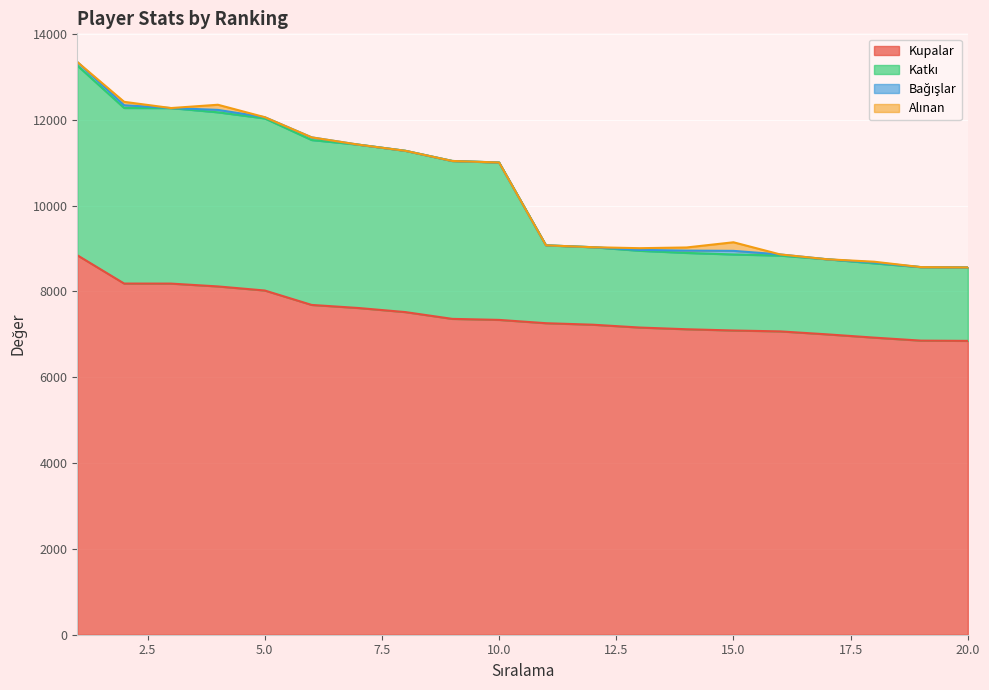

How many lines are shown in the chart?

4